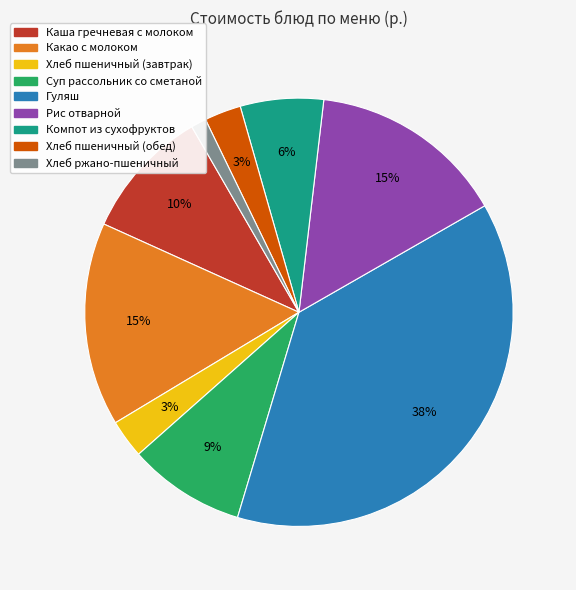

To the nearest percent, what portion does Суп рассольник со сметаной represent?

9%